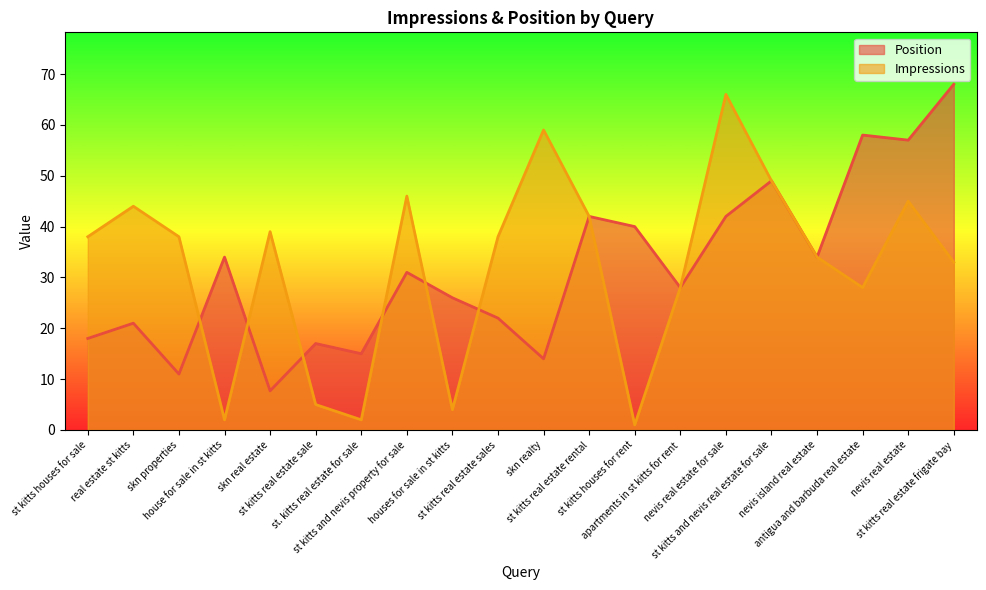

Is it true that Impressions equals 38.0 at st kitts real estate sales?

True